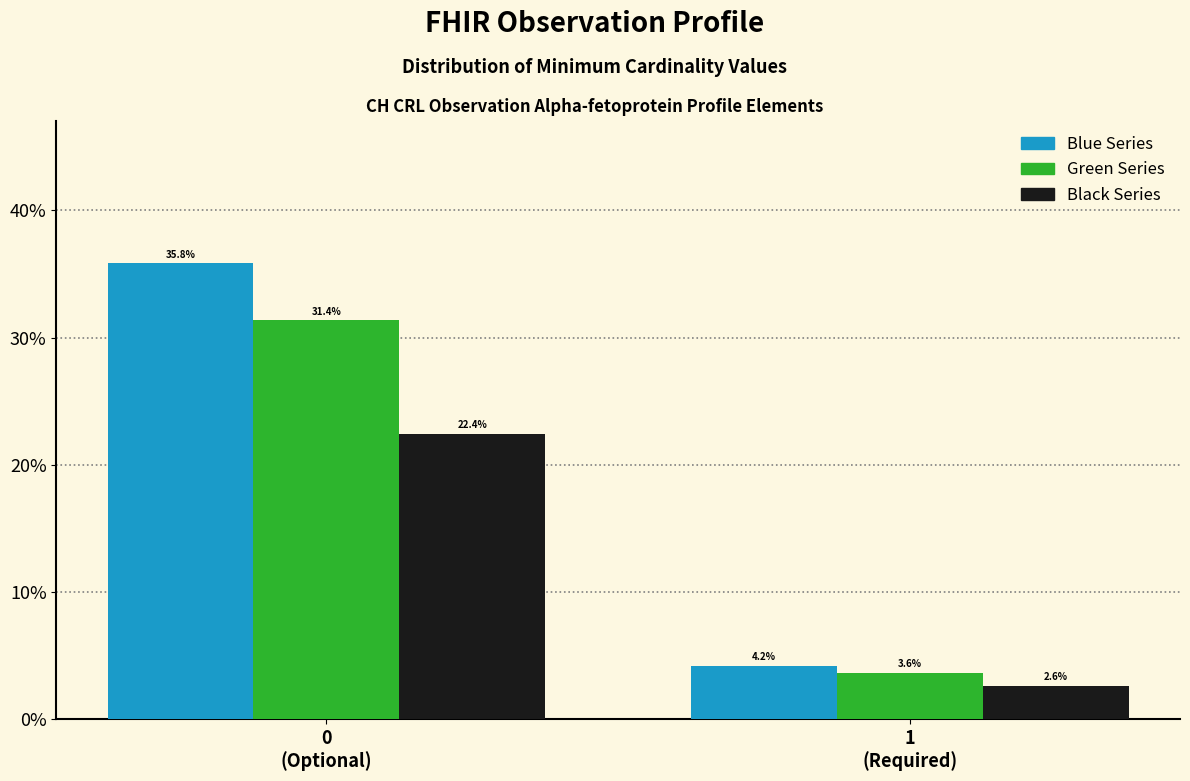

What is the greatest value displayed?

35.8